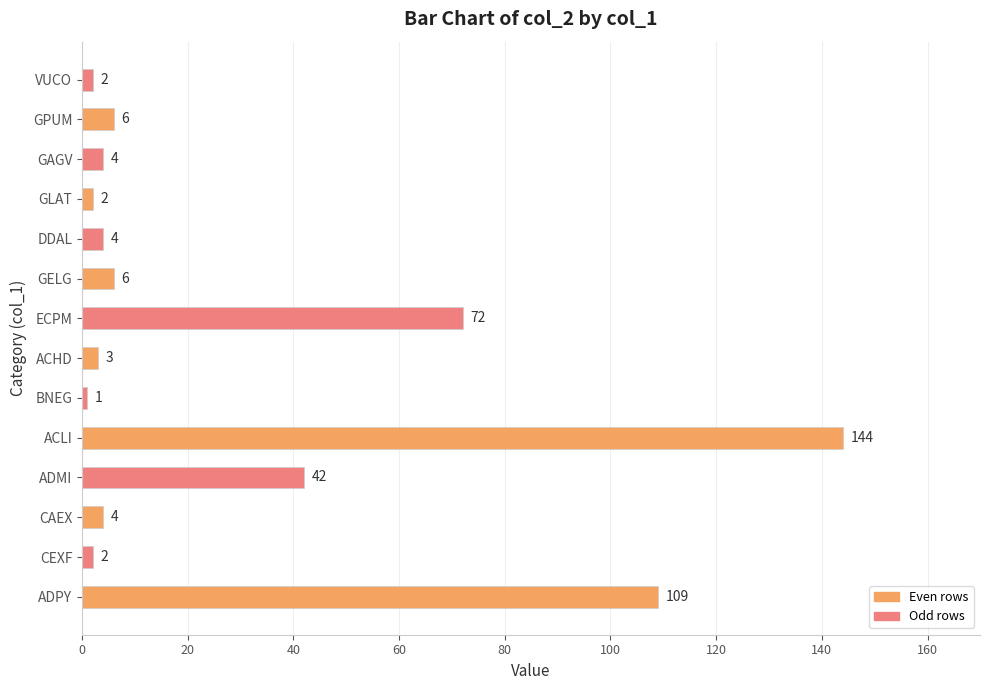

What is the difference between the maximum and minimum values?

143